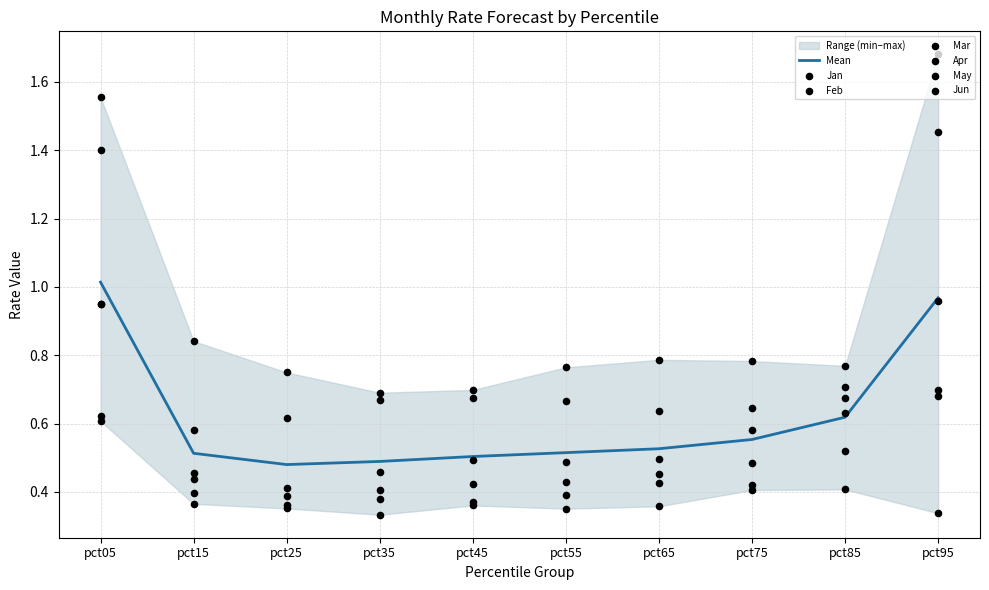

Which series has the largest Y range (max minus min)?

Jan